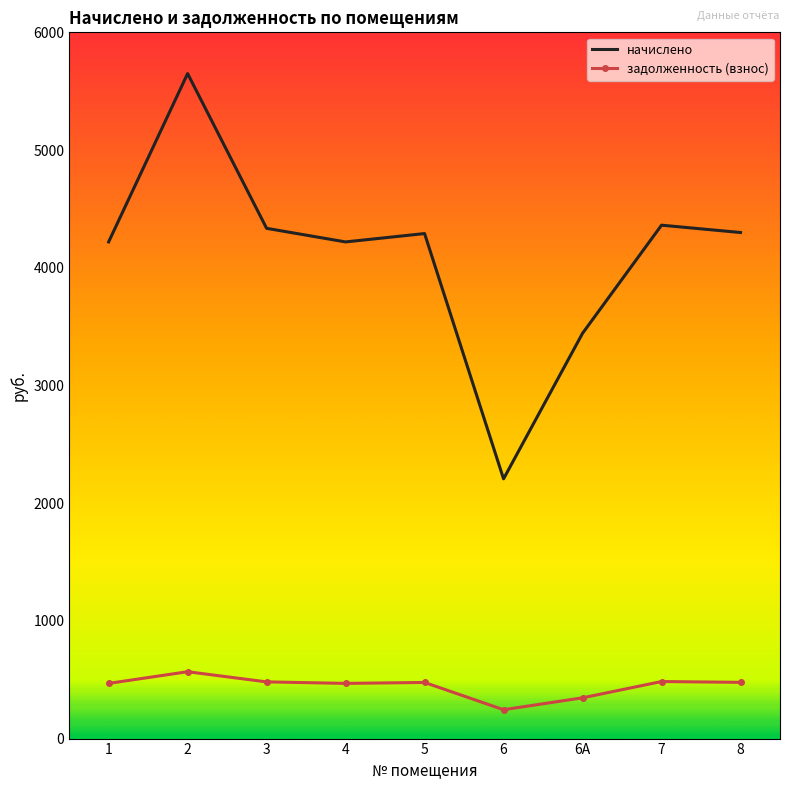

What is the highest value of the начислено series?

5649.6